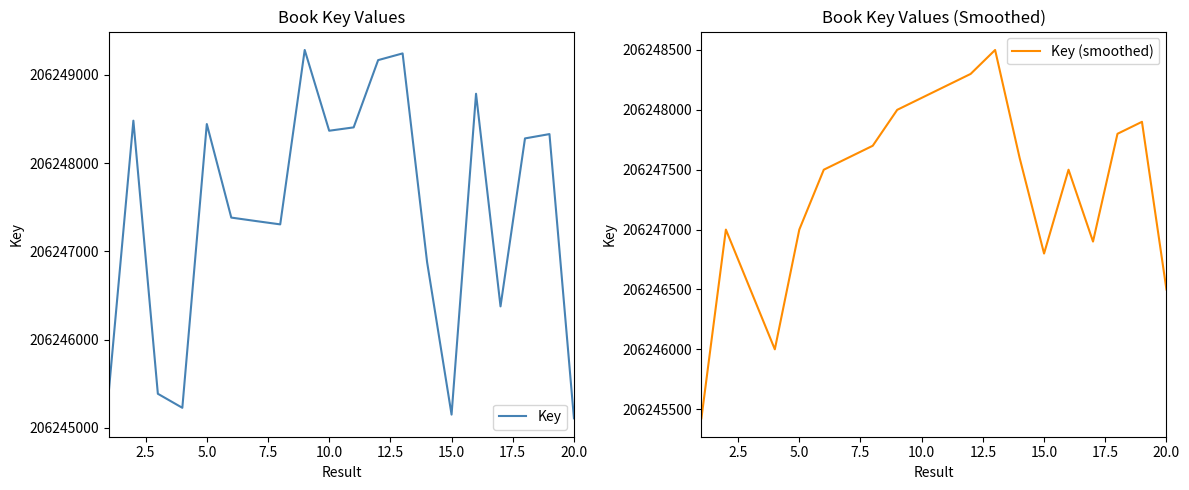

What is the sum of the Key (smoothed) values at 2.5 and 15.0?

412494600